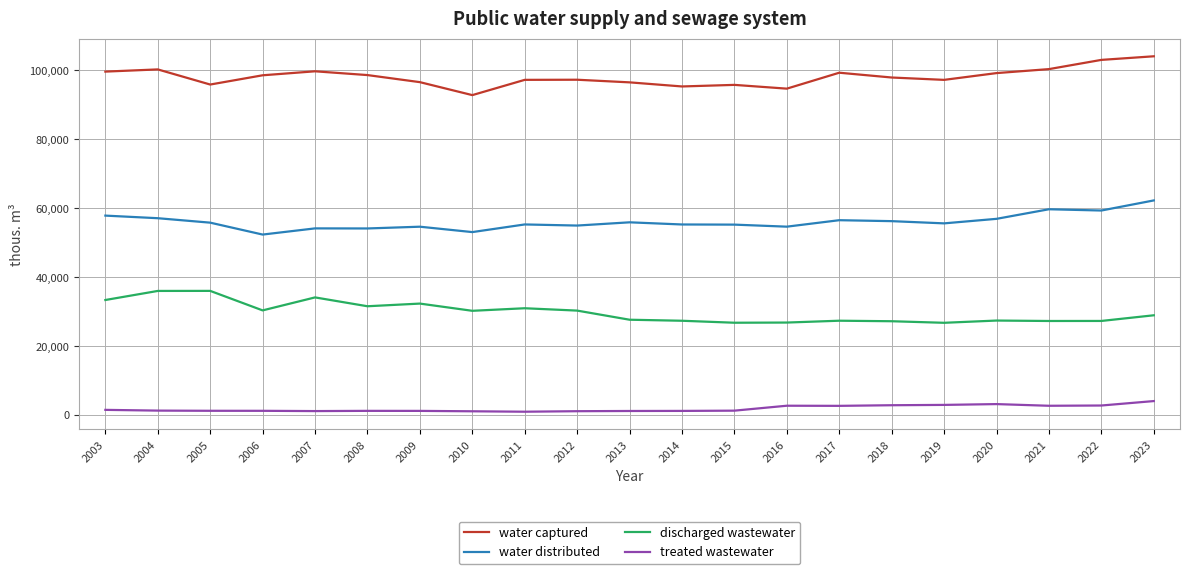

What are all the series names shown in the legend?

water captured, water distributed, discharged wastewater, treated wastewater